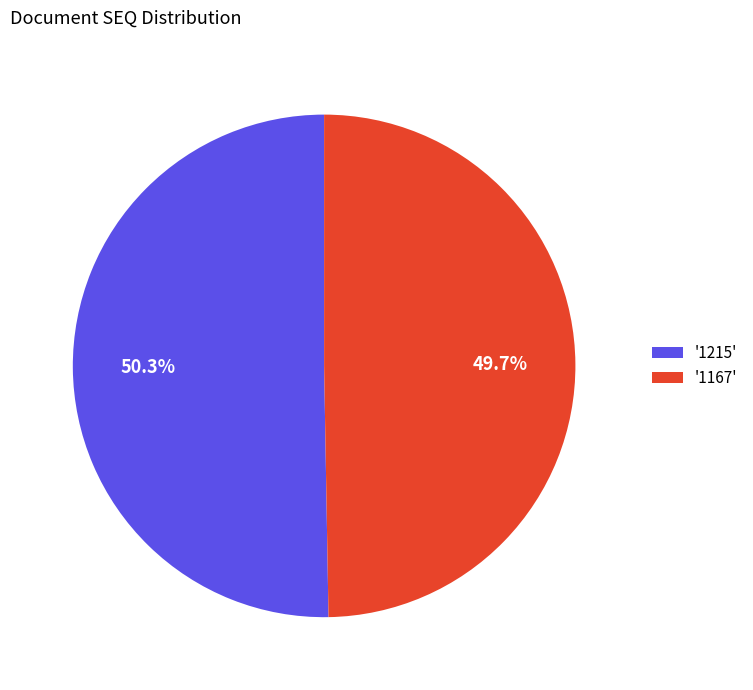

Which category accounts for the majority?

'1215'